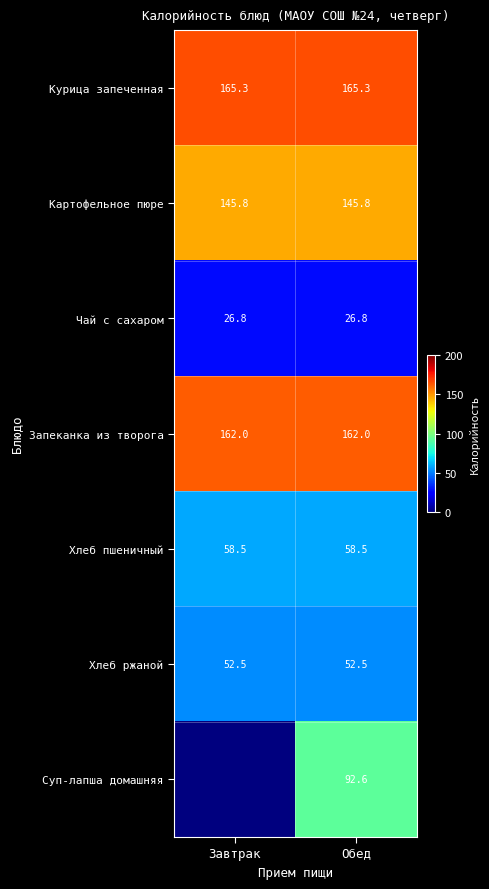

What is the total value across all series at Завтрак?

610.9